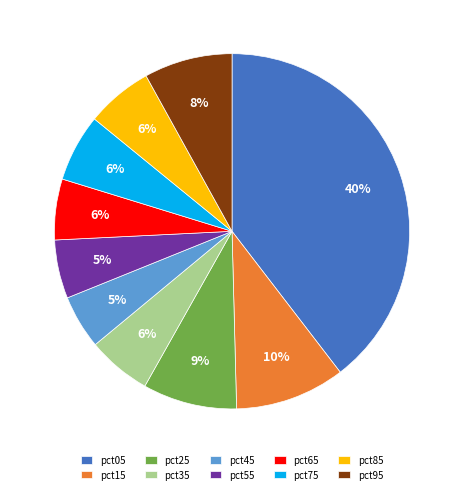

How many segments does this pie chart have?

10